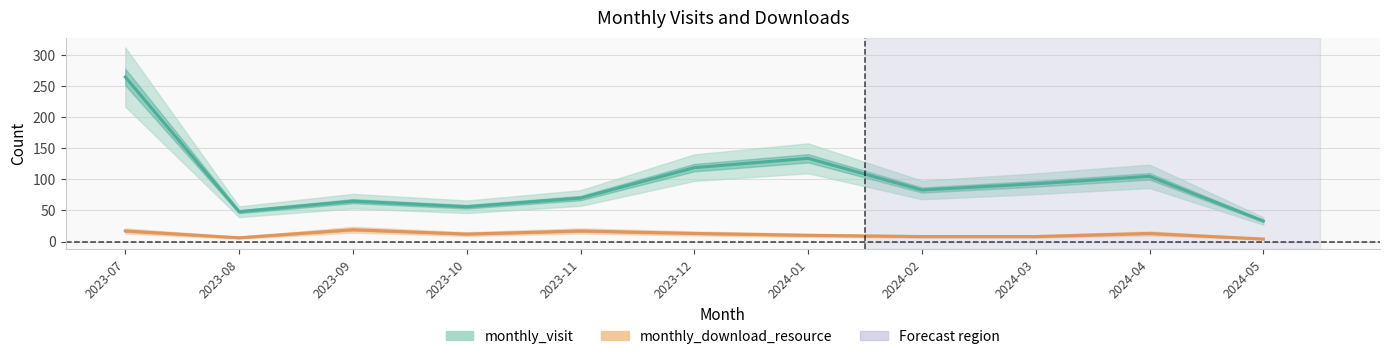

At which category does monthly_visit reach its first local valley?

2023-08